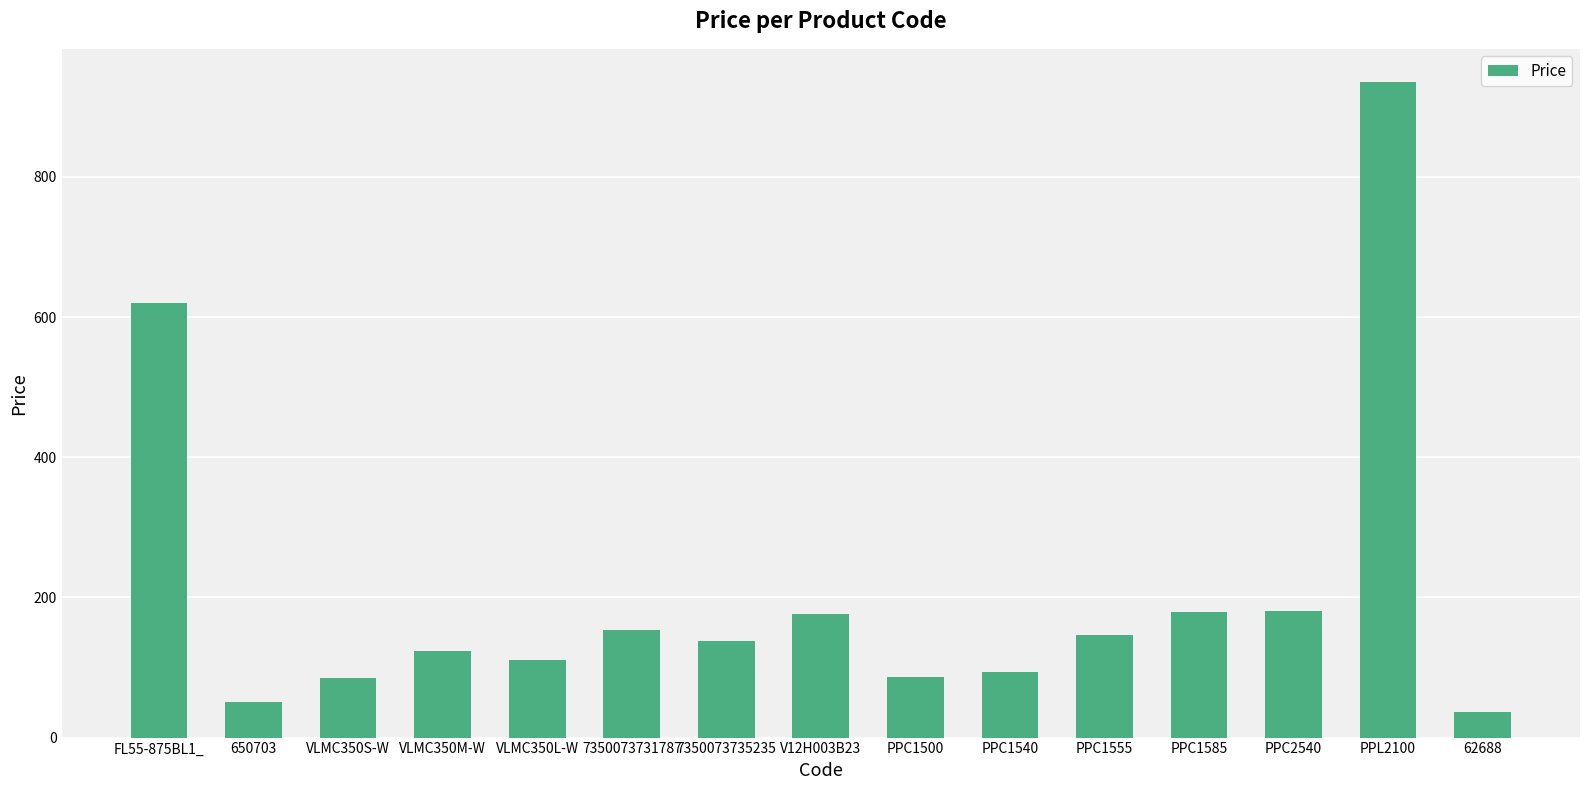

What is the value of the 3rd bar from the left?

84.5